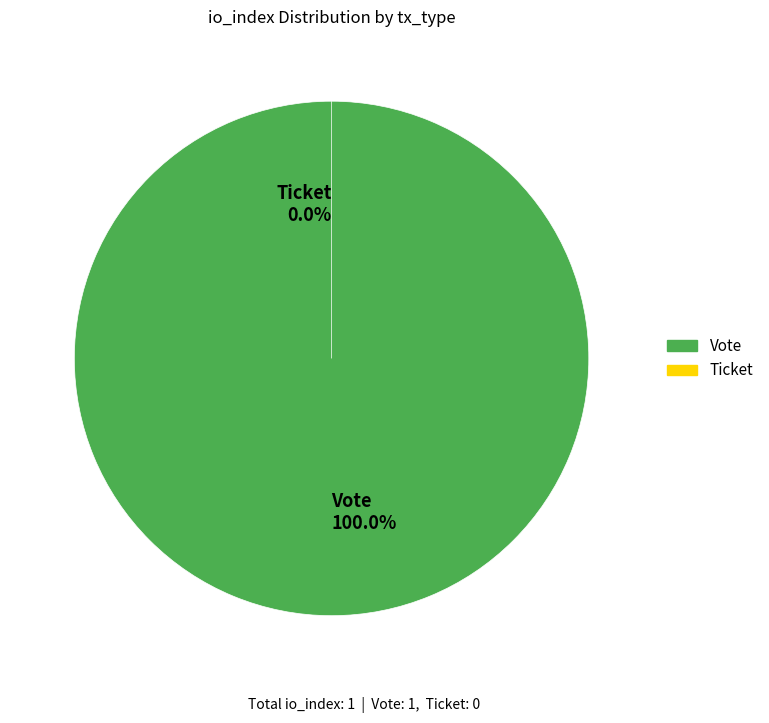

What percentage do Vote and Ticket together represent?

100.0%